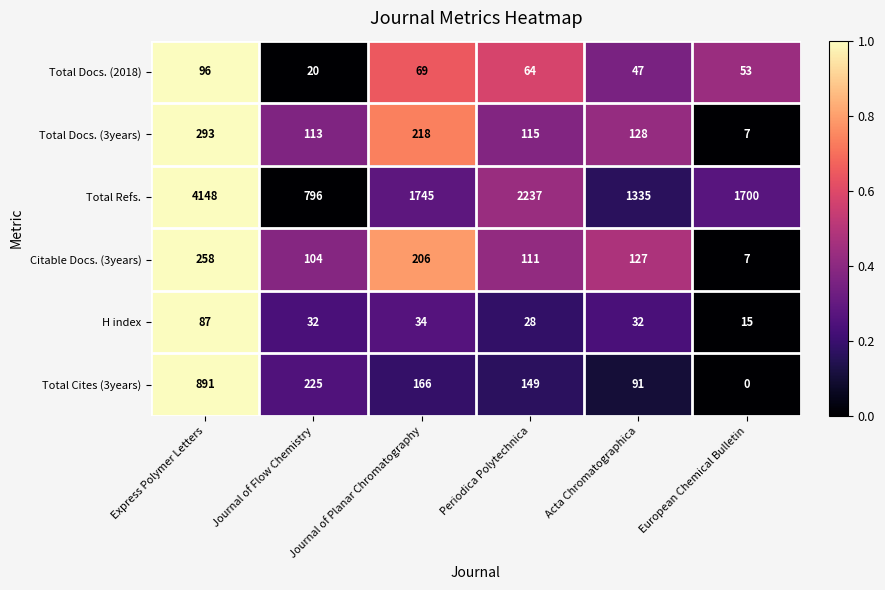

How many distinct data groups are displayed?

6